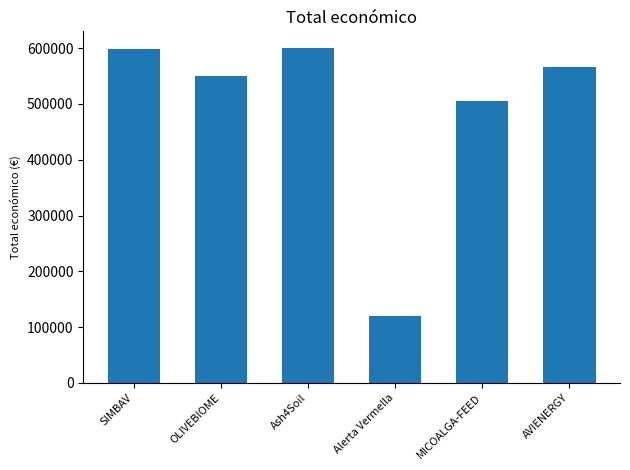

What is the change in value from Alerta Vermella to AVIENERGY?

+445872